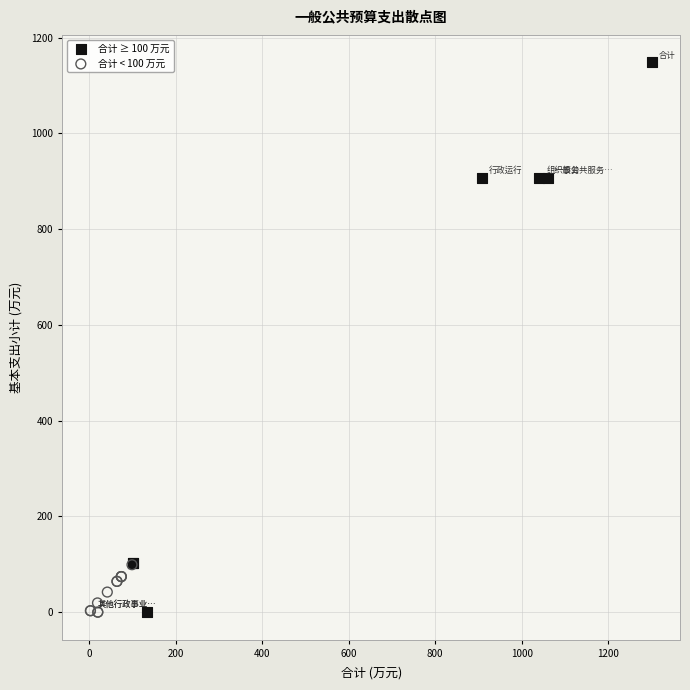

Which series reaches the maximum Y coordinate?

合计 ≥ 100 万元